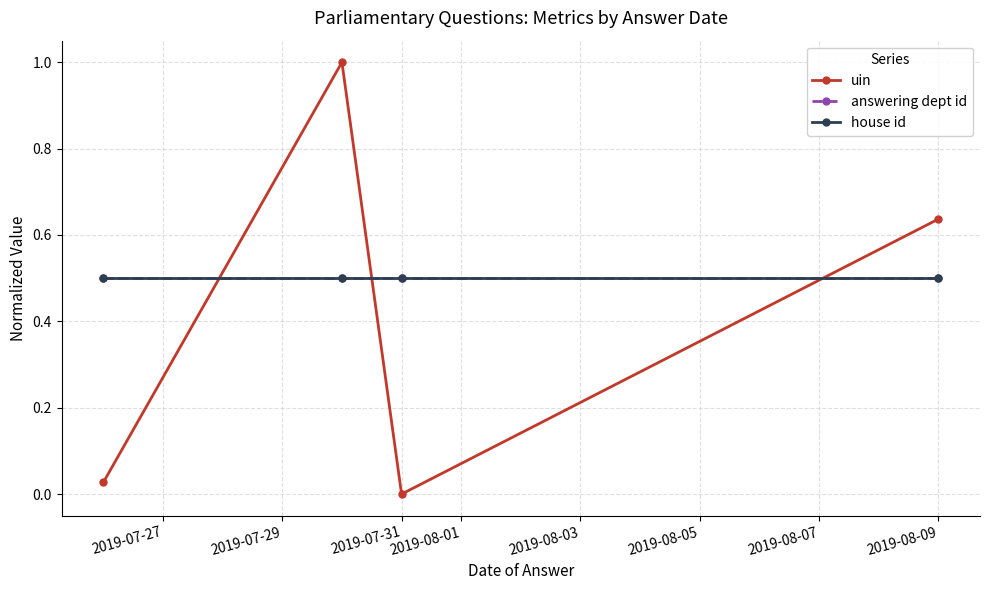

Is this an area chart (filled region under the line)?

No